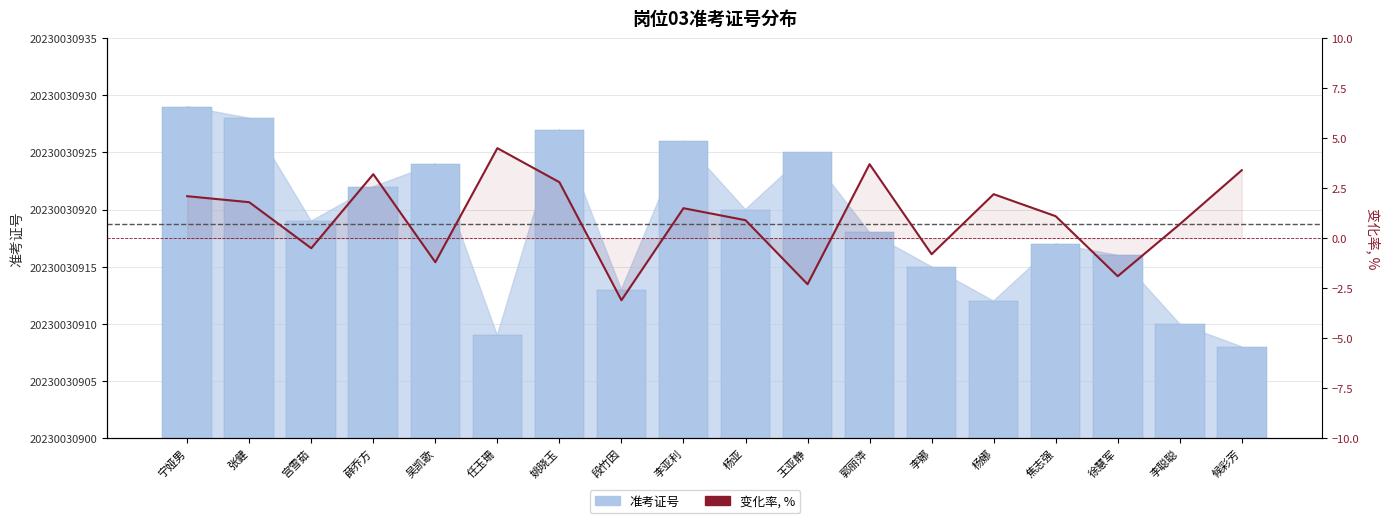

What is the sum of the 变化率, % values at 宁娅男 and 任玉珊?

6.6